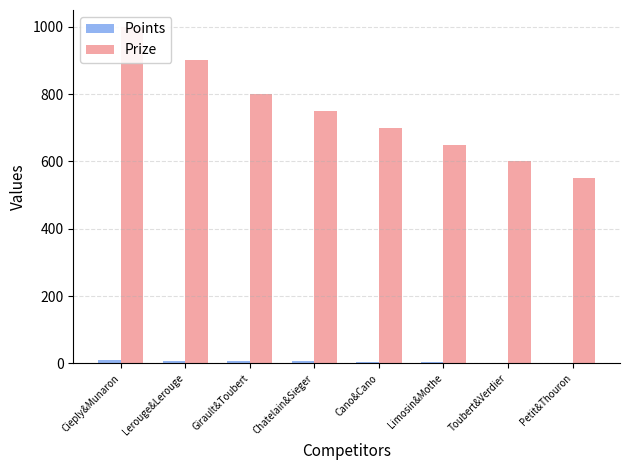

What is the label of the 8th bar from the left?

Petit&Thouron